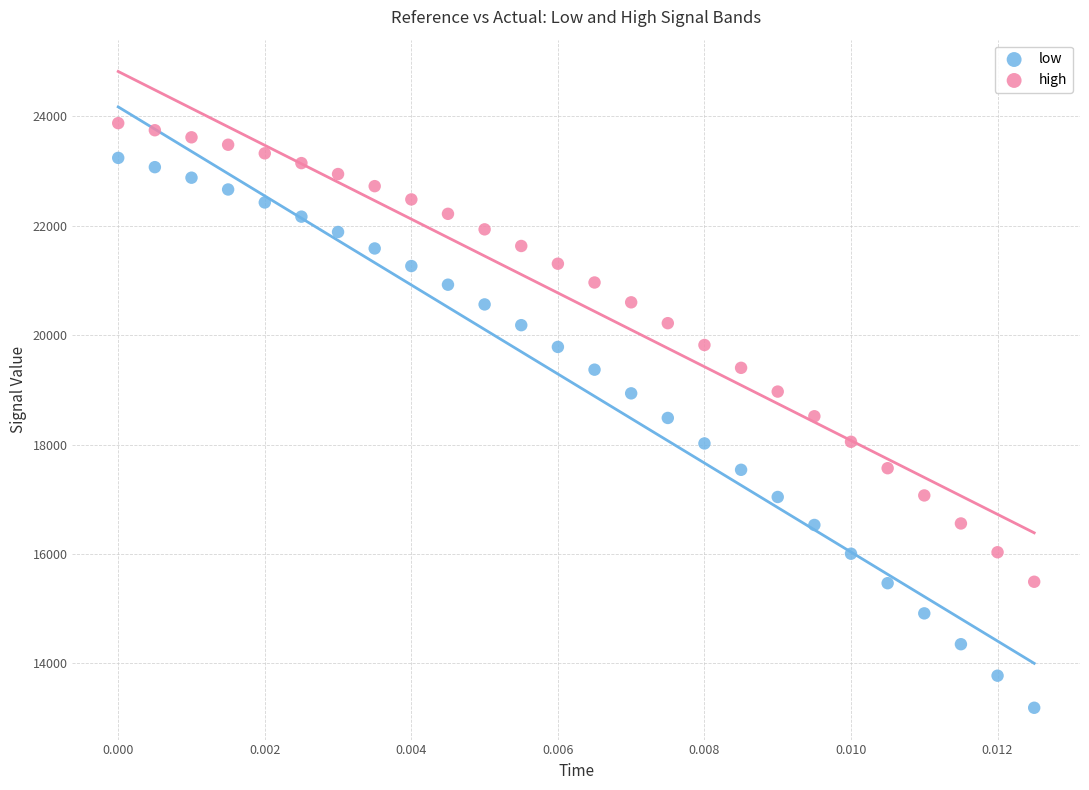

Which series reaches the maximum Y coordinate?

high